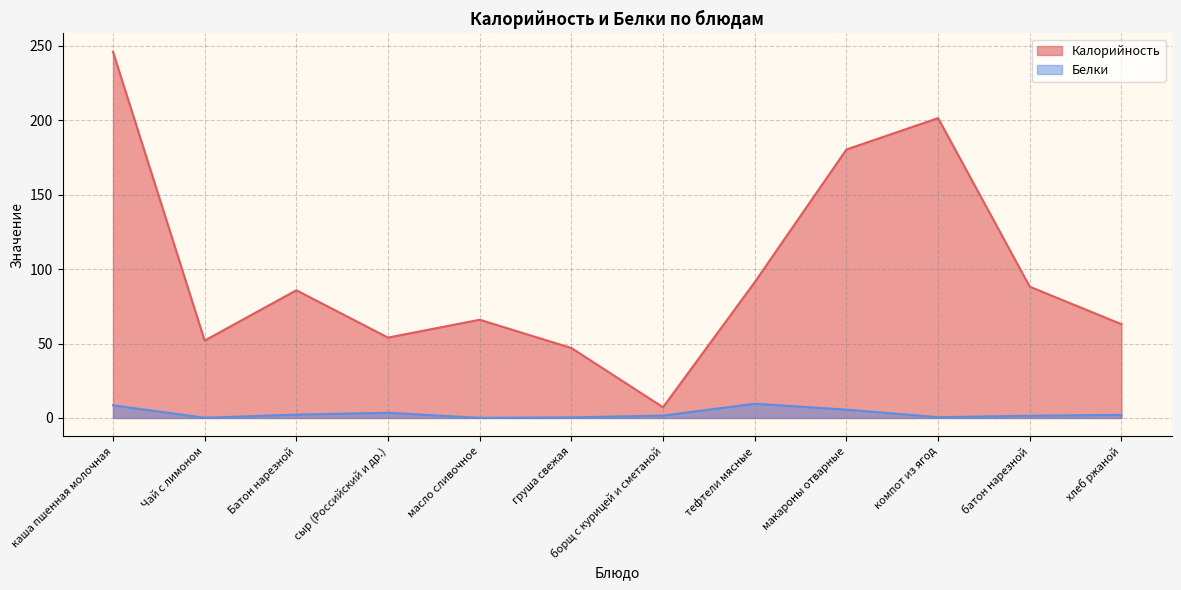

True or false: Белки and Калорийность cross at least once.

False